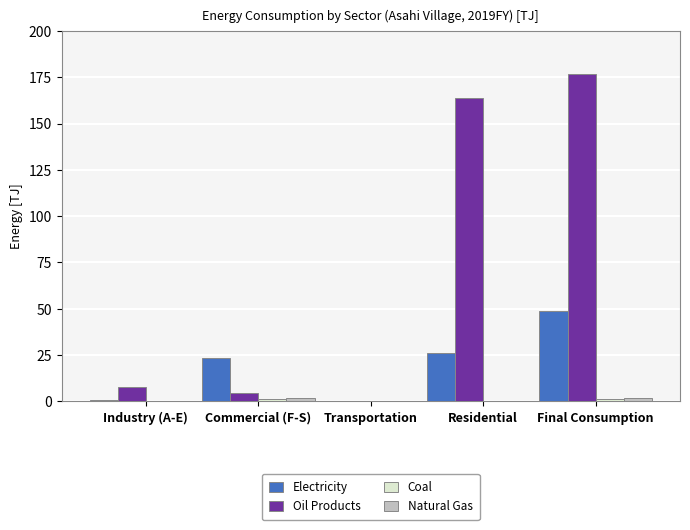

The value of Electricity at Transportation is 0.0. True or false?

True